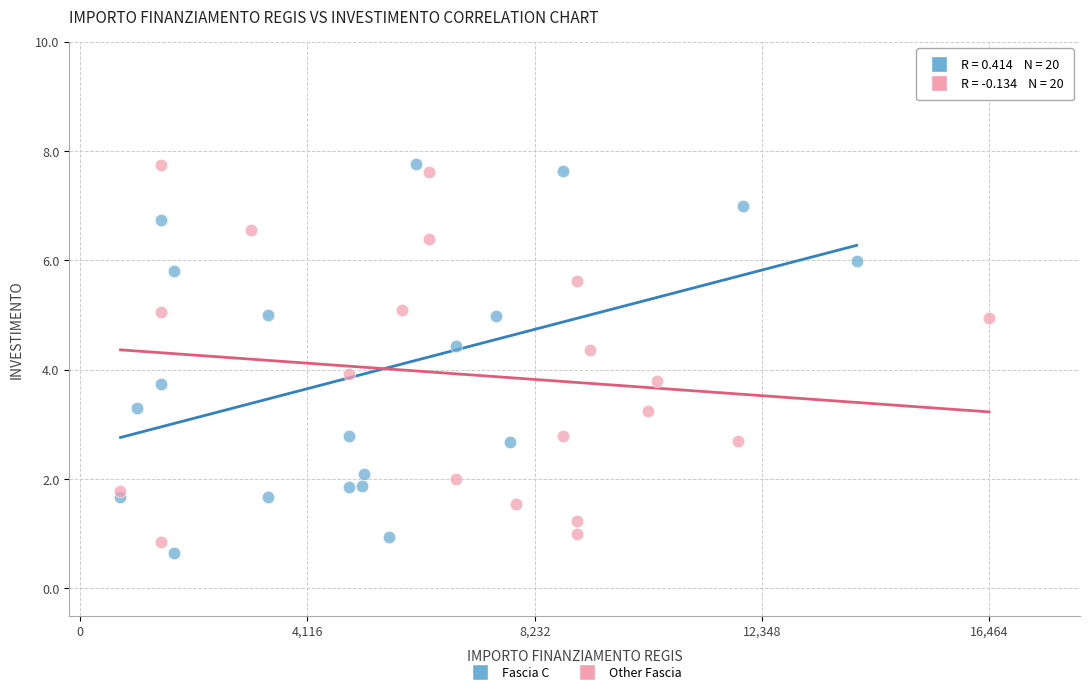

What are all the series names shown in the legend?

Fascia C, Other Fascia